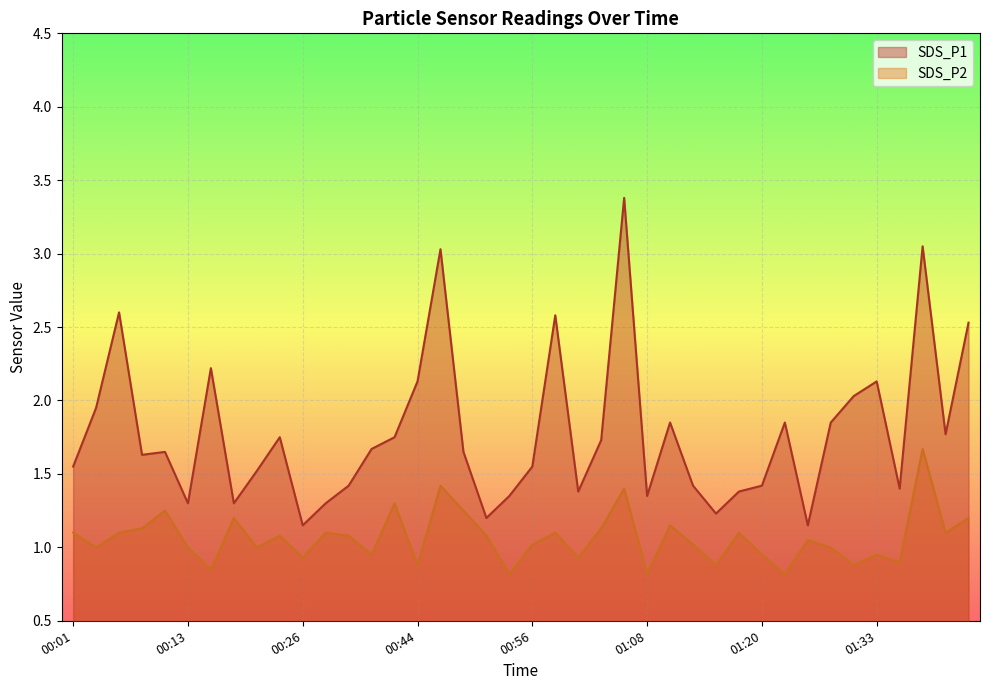

Which series has the widest spread of values?

SDS_P1